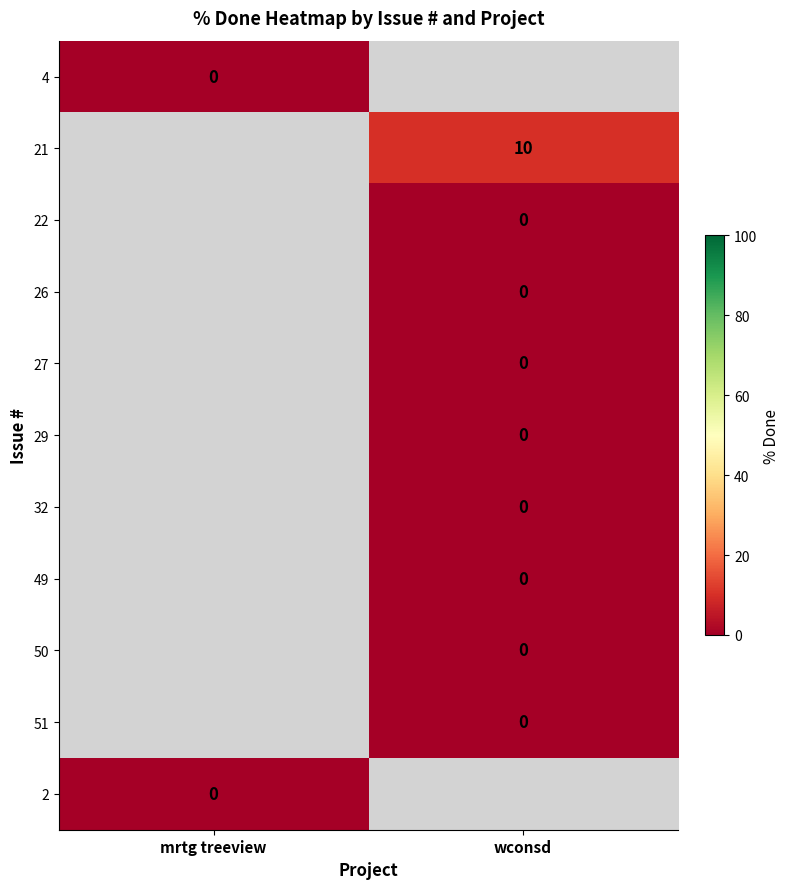

Which category has the lowest value across all series?

mrtg treeview